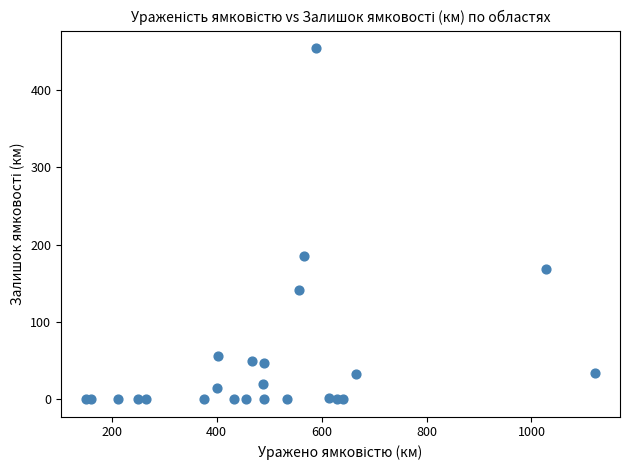

What Y value in the scatter plot is closest to 227?

185.1